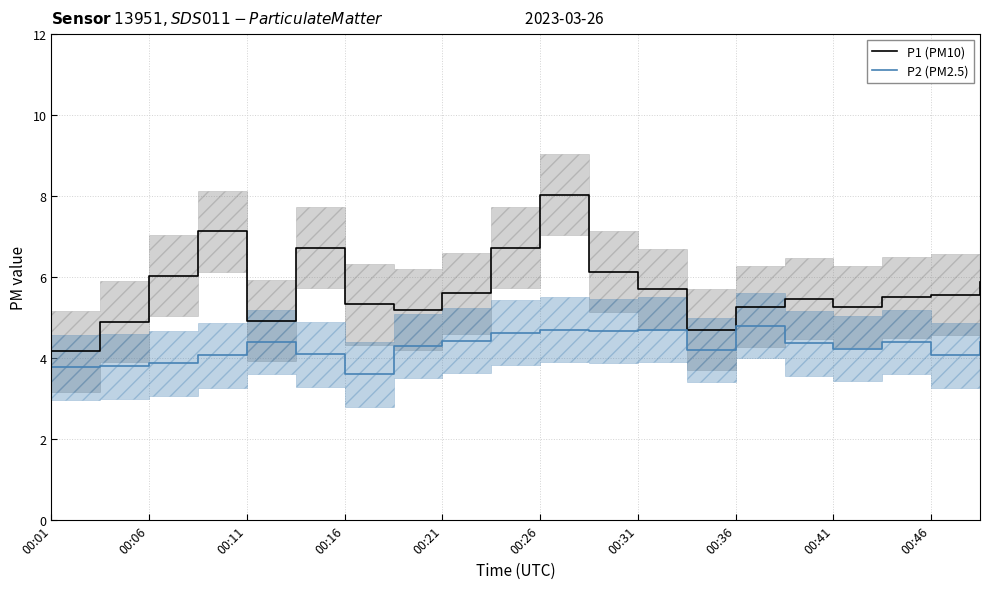

True or false: P2 (PM2.5) and P1 (PM10) cross at least once.

False